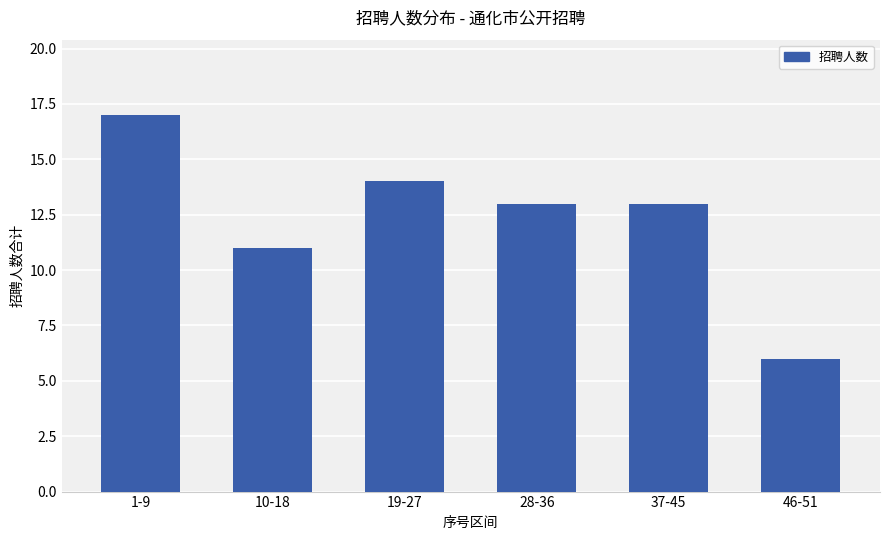

Reading left to right, list all the values displayed in this chart.

17	11	14	13	13	6